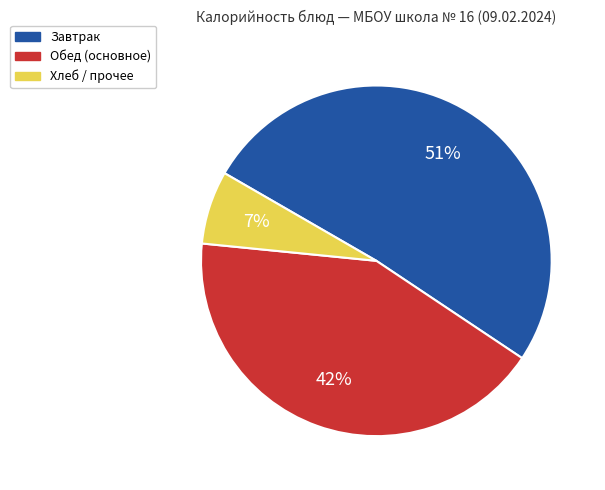

Is there a majority slice in this chart?

Yes